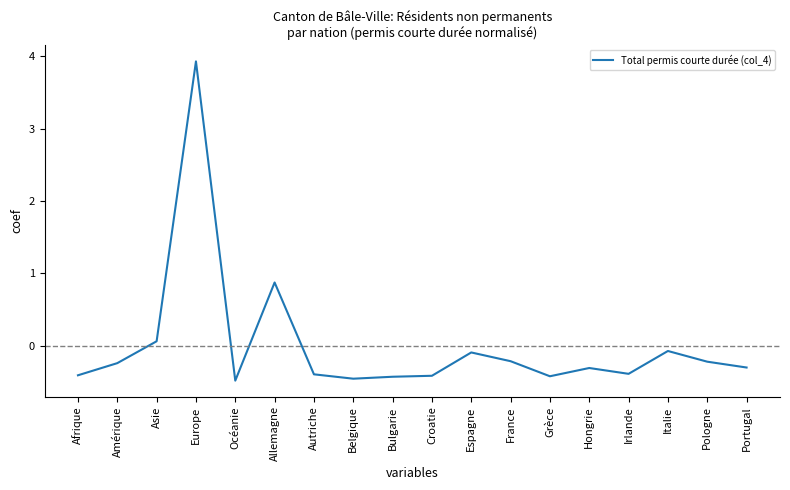

At which label does the data first exceed 0?

Asie